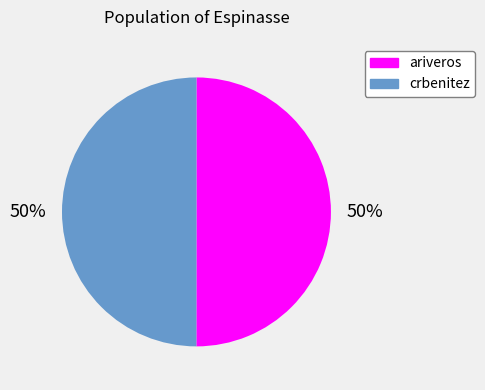

How many segments does this pie chart have?

2